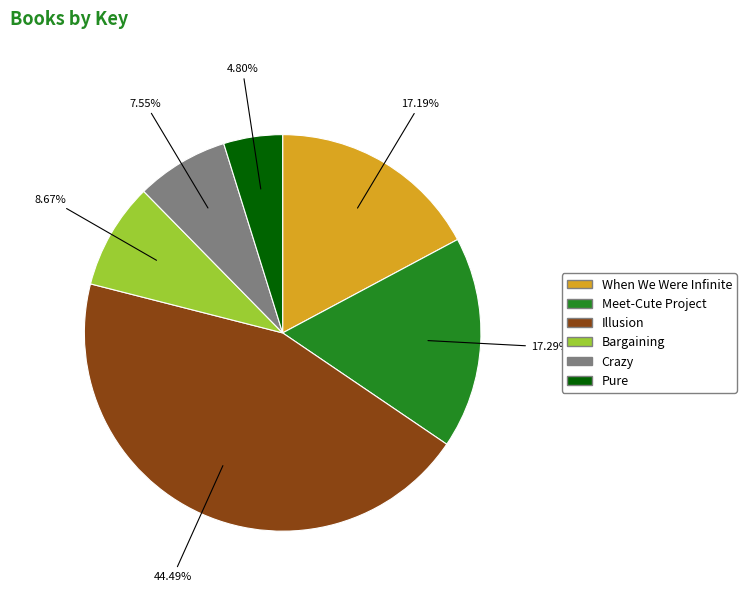

Does Illusion account for over 50% of the chart?

No